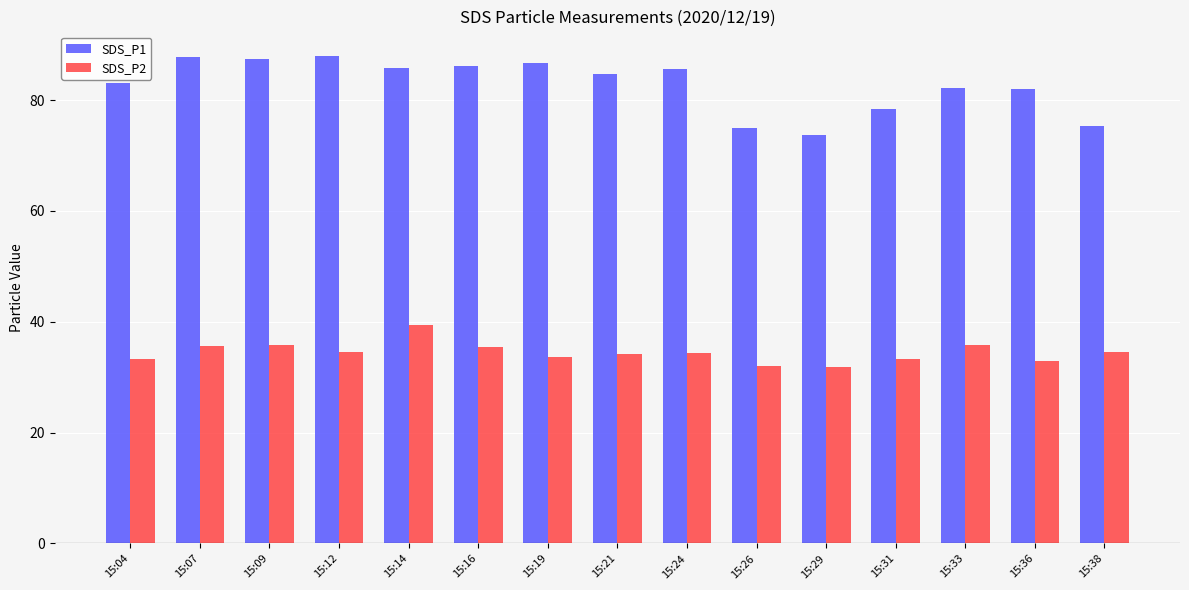

What is the maximum value shown in the chart?

88.0